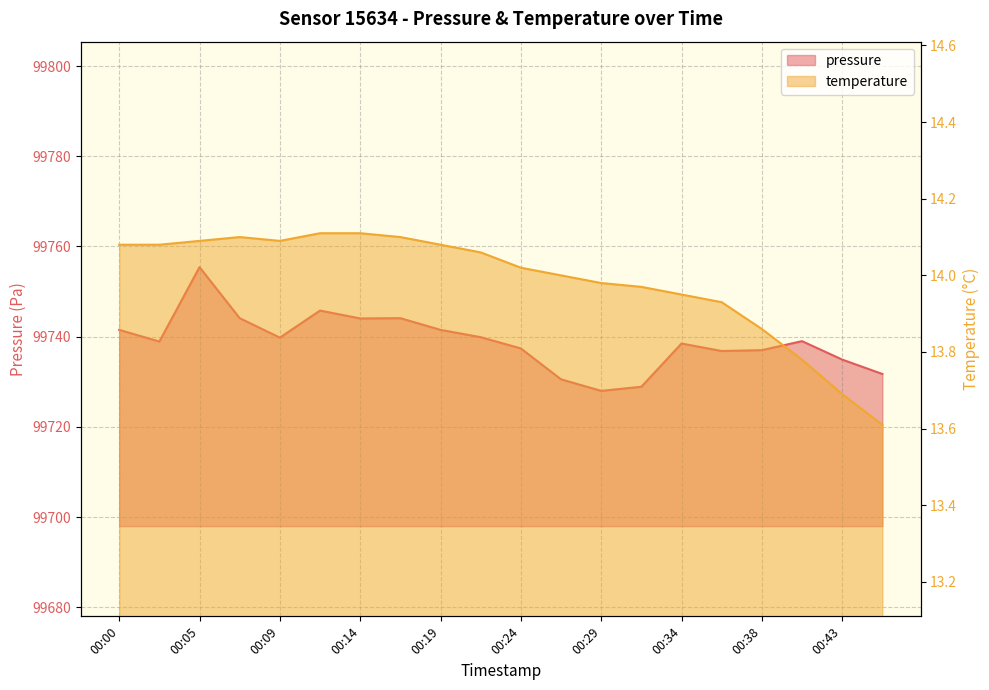

What is the difference between the temperature values at 00:36 and 00:24?

0.1